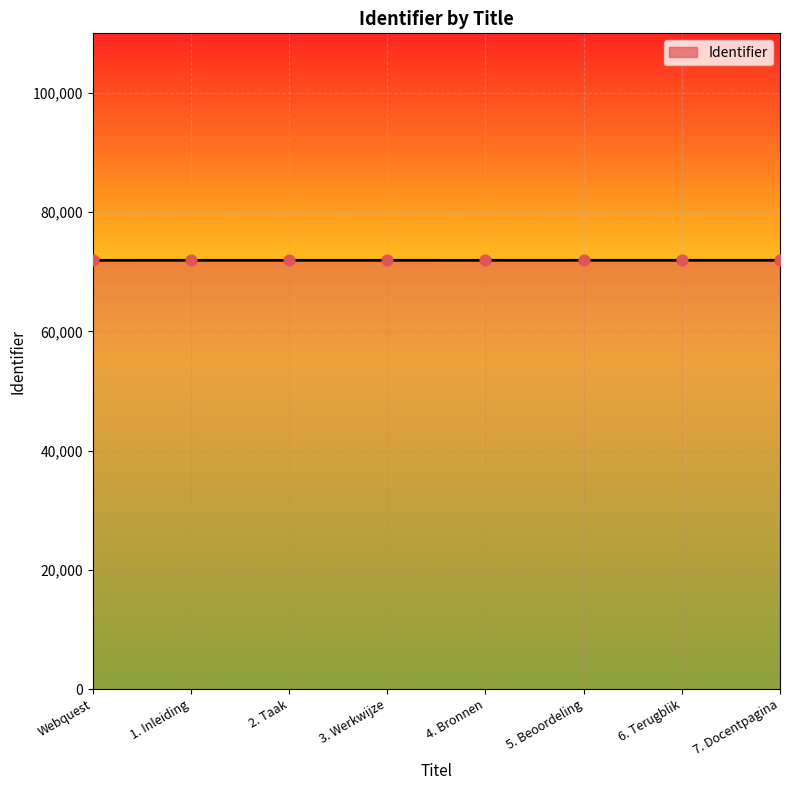

What is the change in value from 6. Terugblik to 7. Docentpagina?

+1